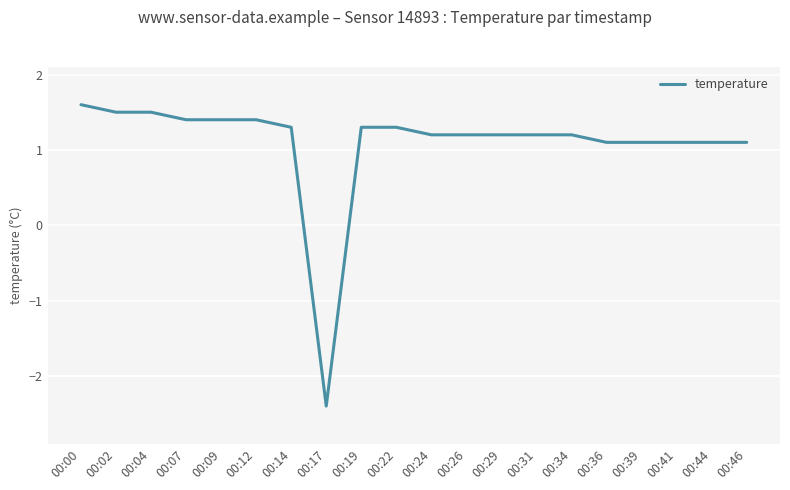

What is the difference between the values at 00:29 and 00:00?

0.4